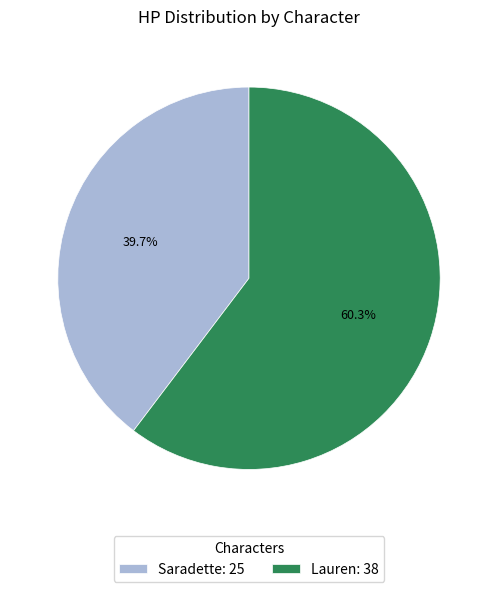

Does Saradette represent more than half of the total?

No